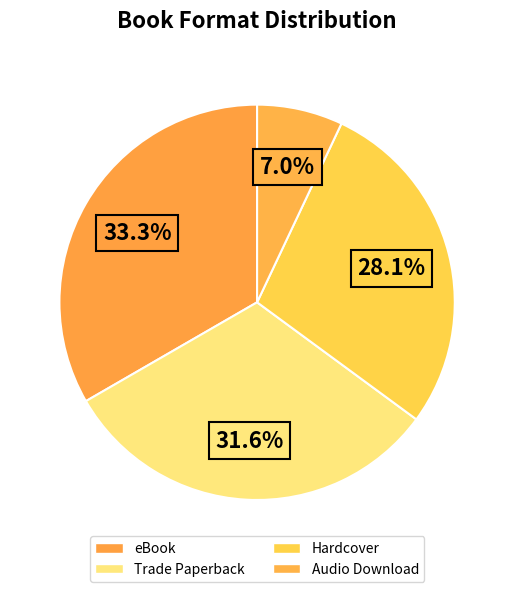

Is there a majority slice in this chart?

No